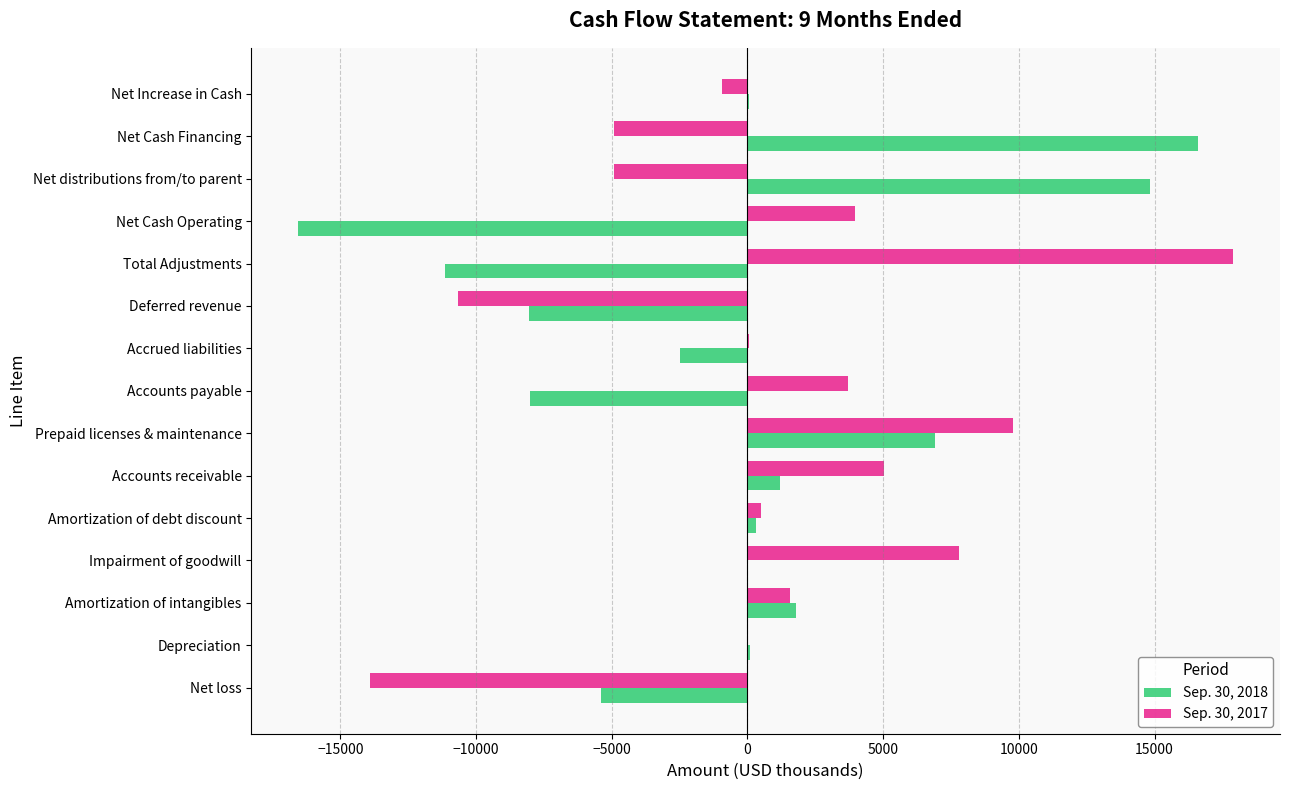

Is the value of Sep. 30, 2018 at Total Adjustments greater than the value of Sep. 30, 2017 at Total Adjustments?

No